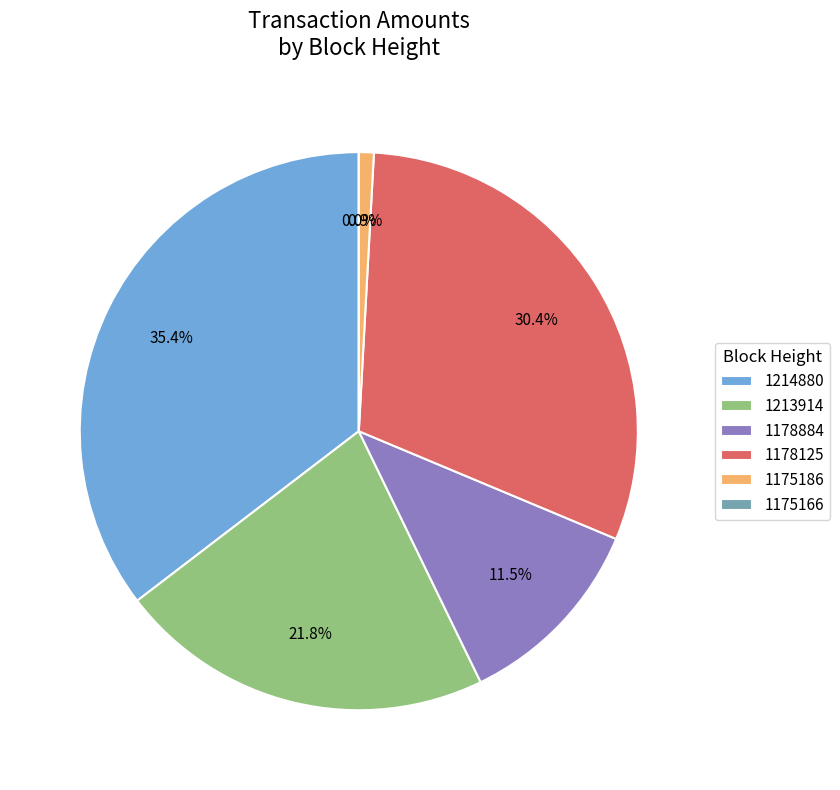

What is the smallest slice in the pie chart?

1175166